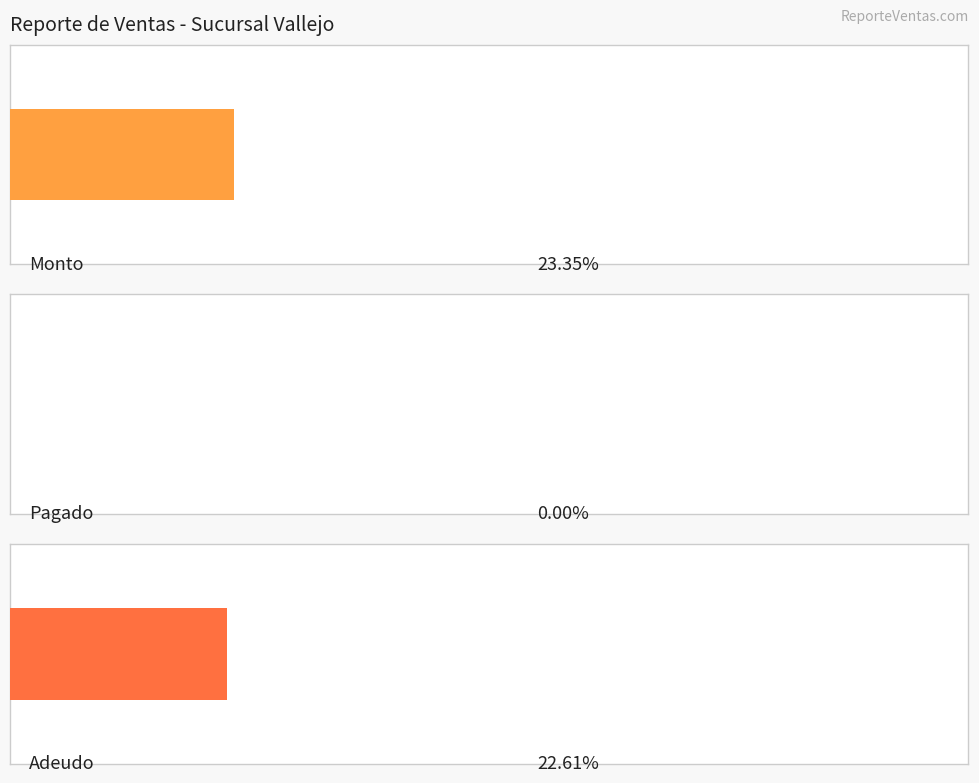

What are all the series names shown in the legend?

Monto, Pagado, Adeudo